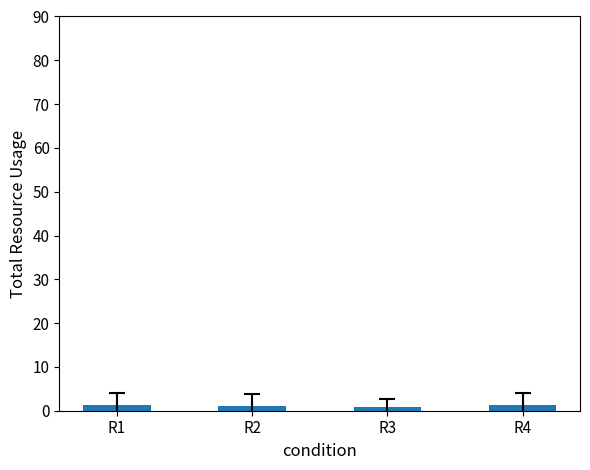

What is the greatest value displayed?

1.3